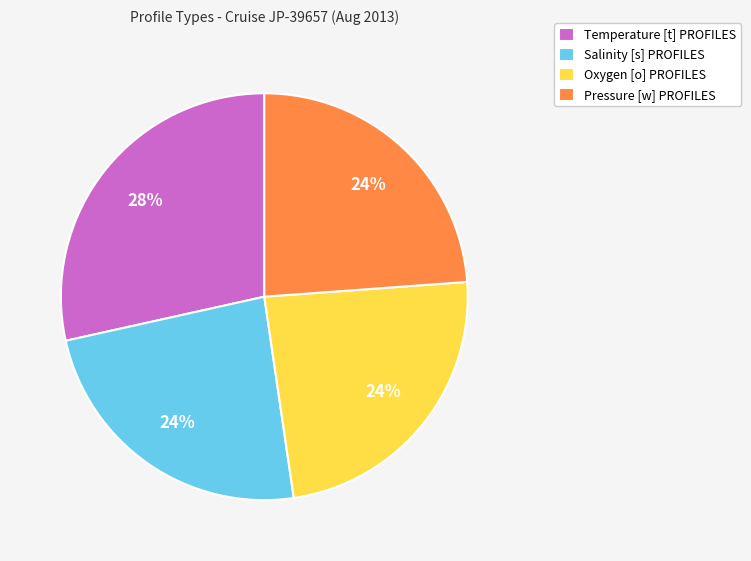

To the nearest percent, what is the average slice percentage?

25%